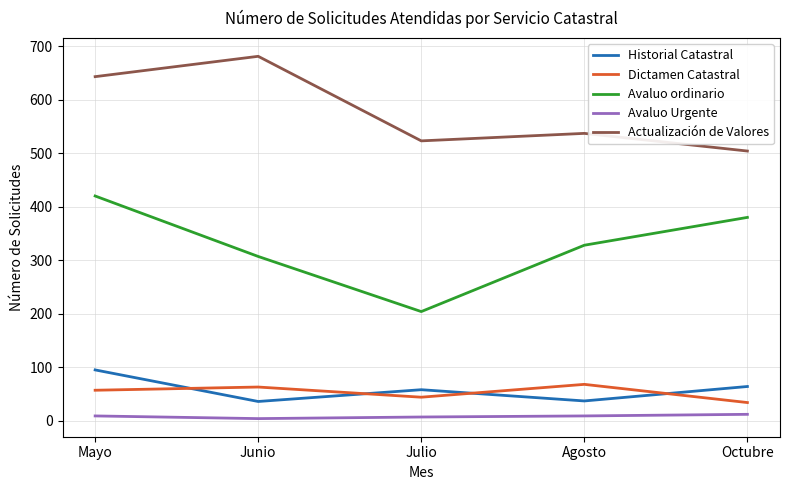

Which series has the widest spread of values?

Avaluo ordinario